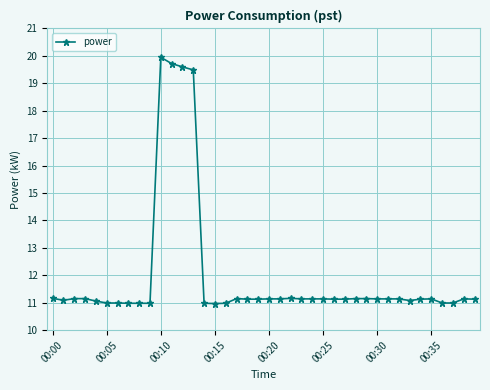

What is the minimum value shown in the chart?

11.0